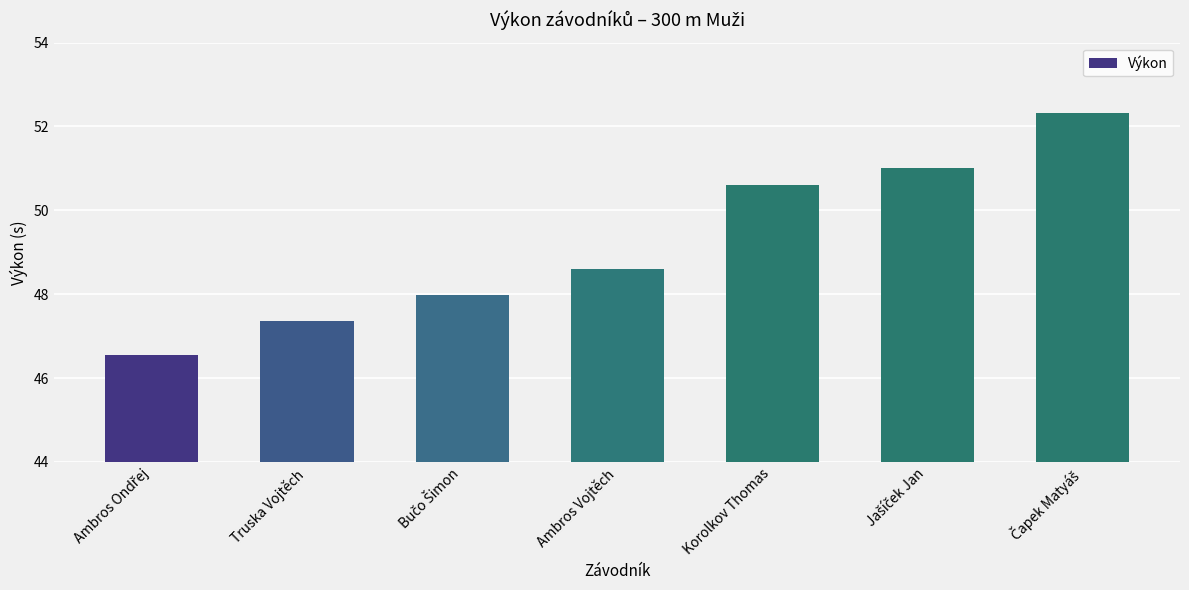

Does the chart contain stacked bars?

No